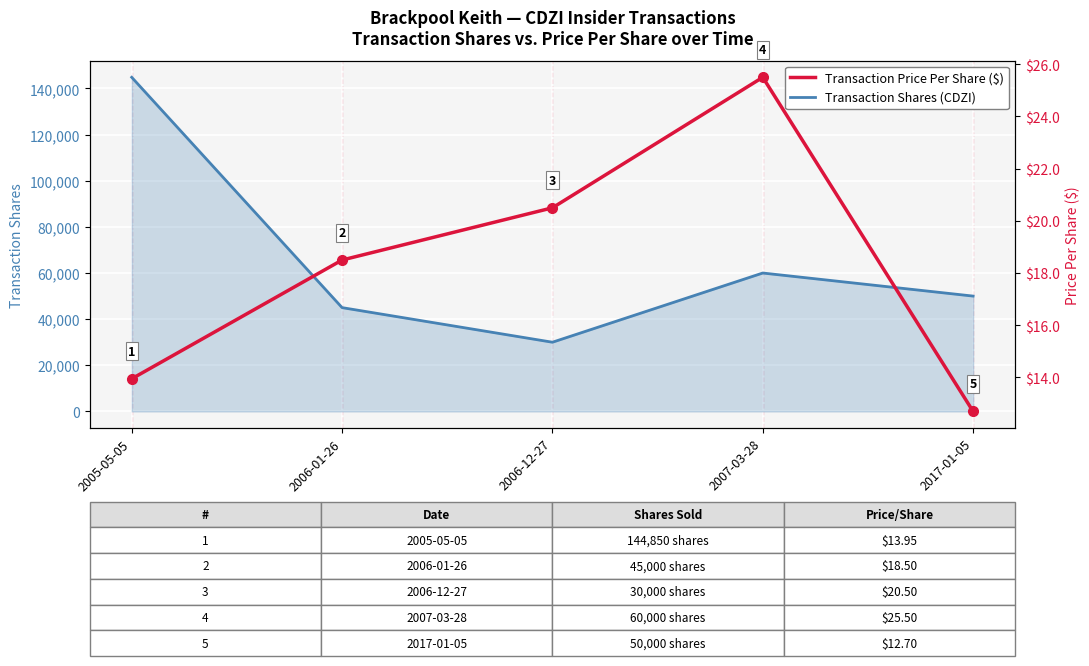

At 2017-01-05, list the series in order from smallest to largest.

Transaction Price Per Share ($), Transaction Shares (CDZI)